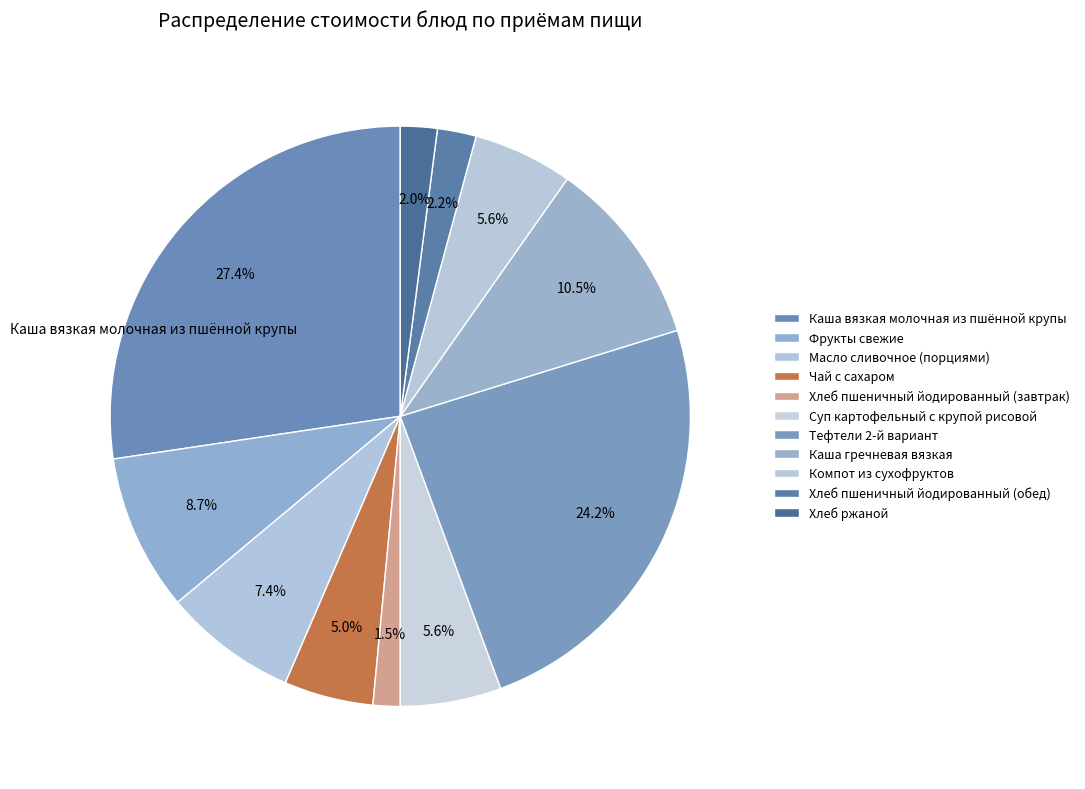

Count the number of slices in the pie.

11